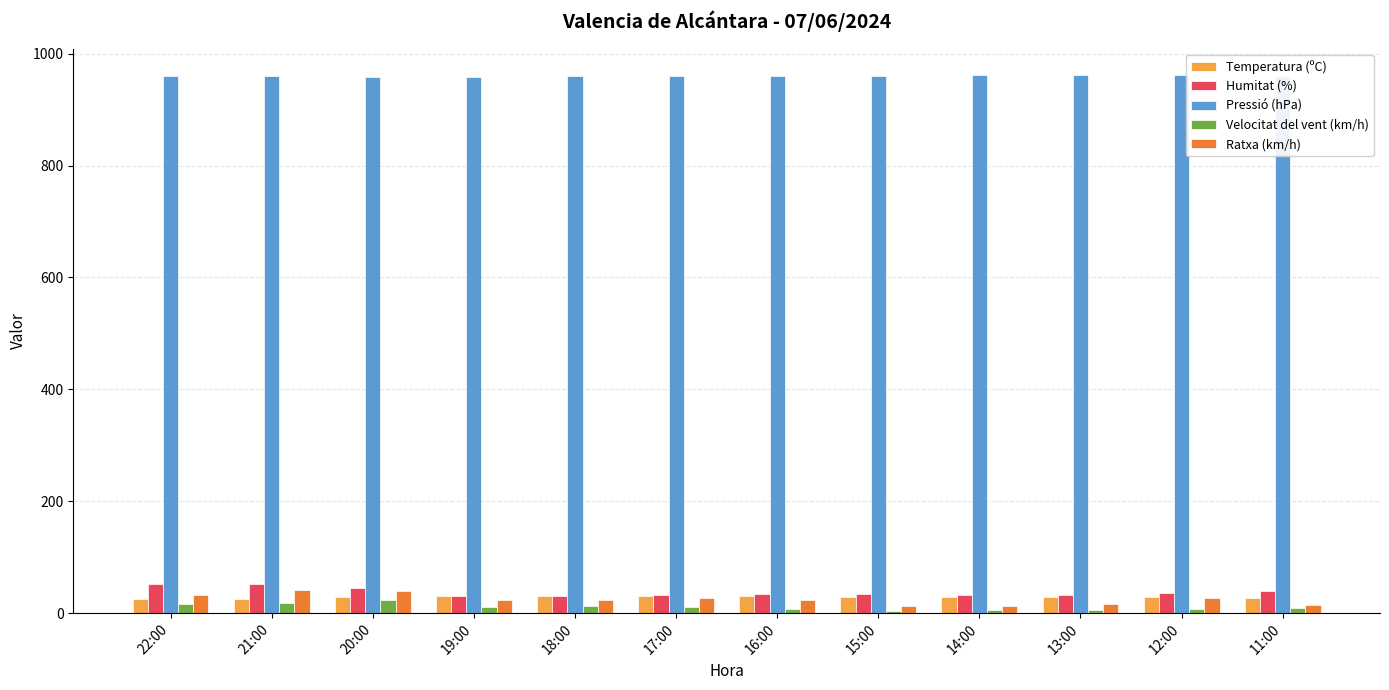

What is the label of the 1st bar from the right?

11:00